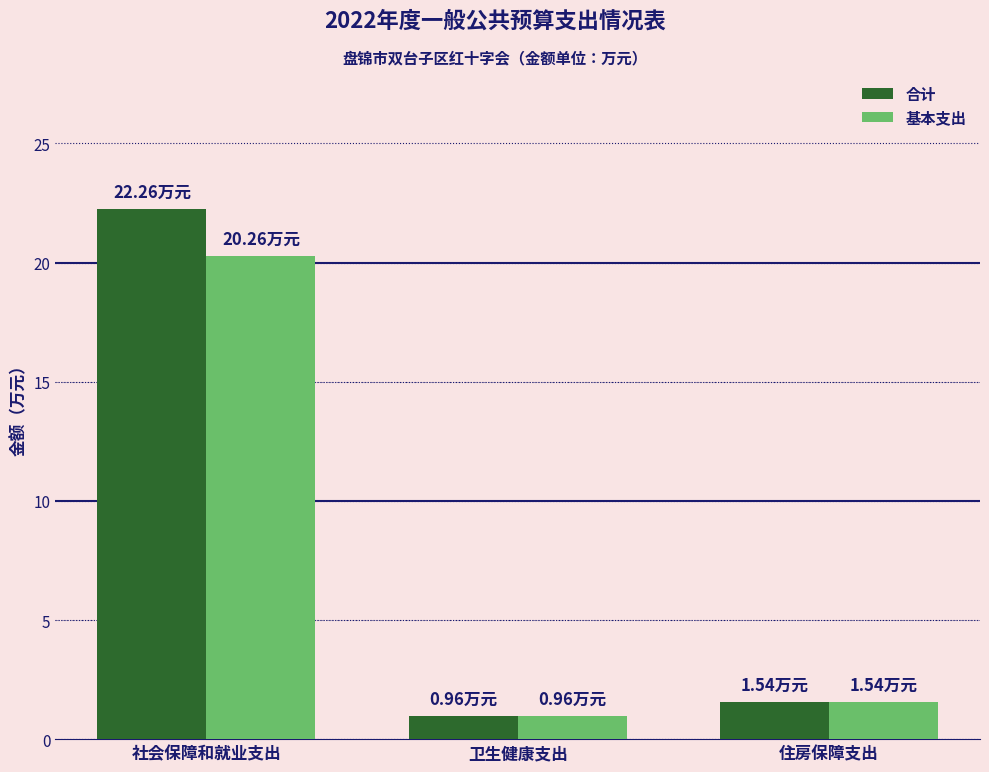

Reading left to right, extract all data points from this chart.

合计: 社会保障和就业支出=22.3	卫生健康支出=1.0	住房保障支出=1.5
基本支出: 社会保障和就业支出=20.3	卫生健康支出=1.0	住房保障支出=1.5